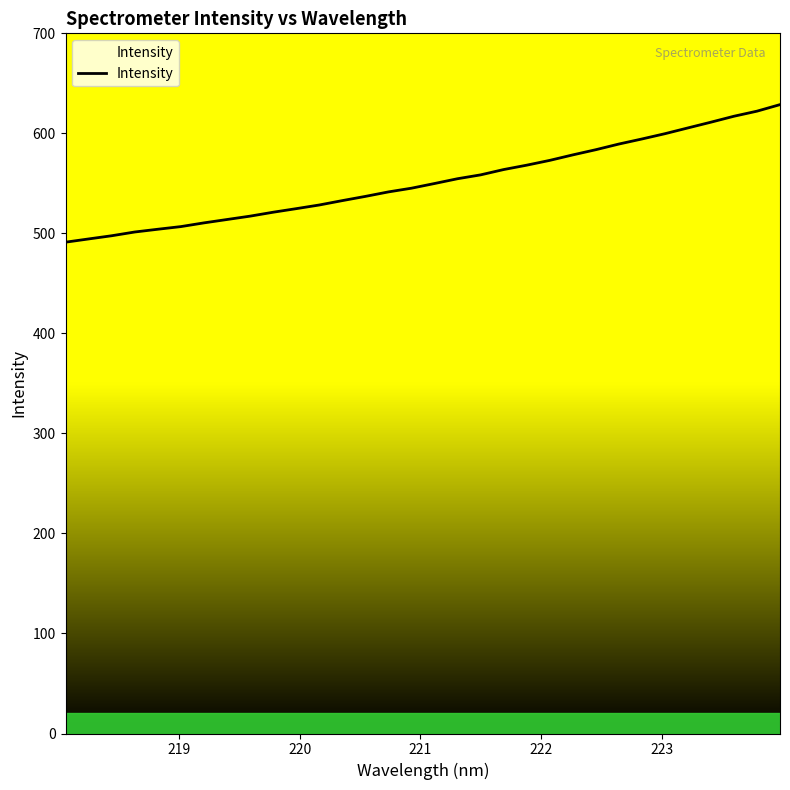

What is the minimum value shown in the chart?

491.2